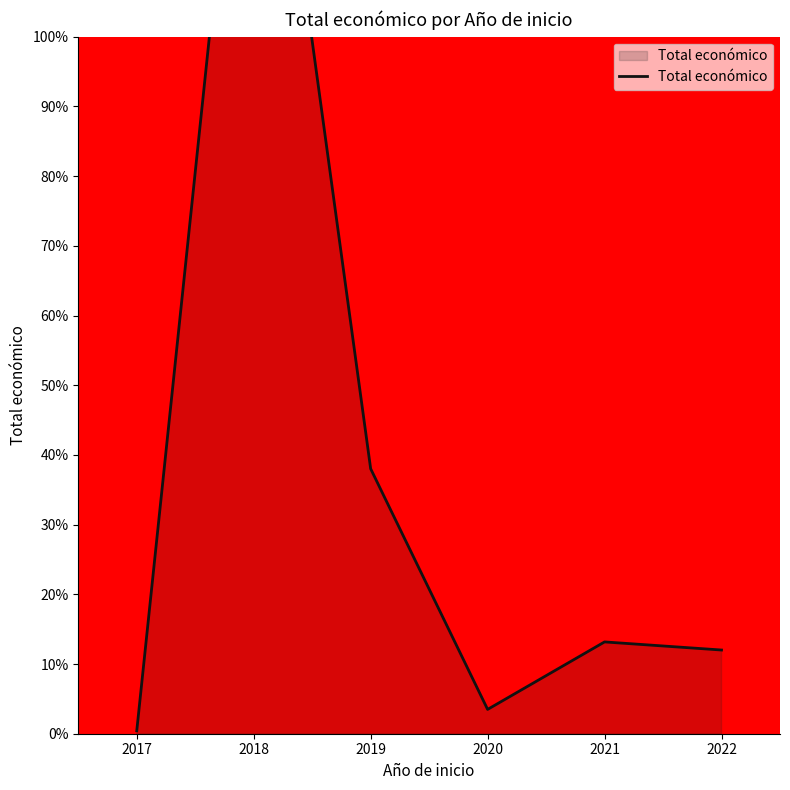

The value at 2019 is 38.0. True or false?

True